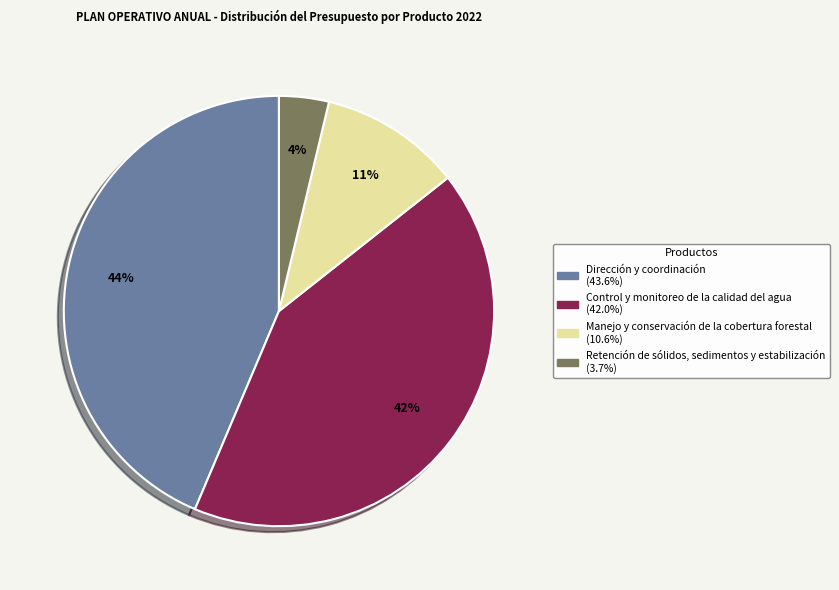

Is there a majority slice in this chart?

No